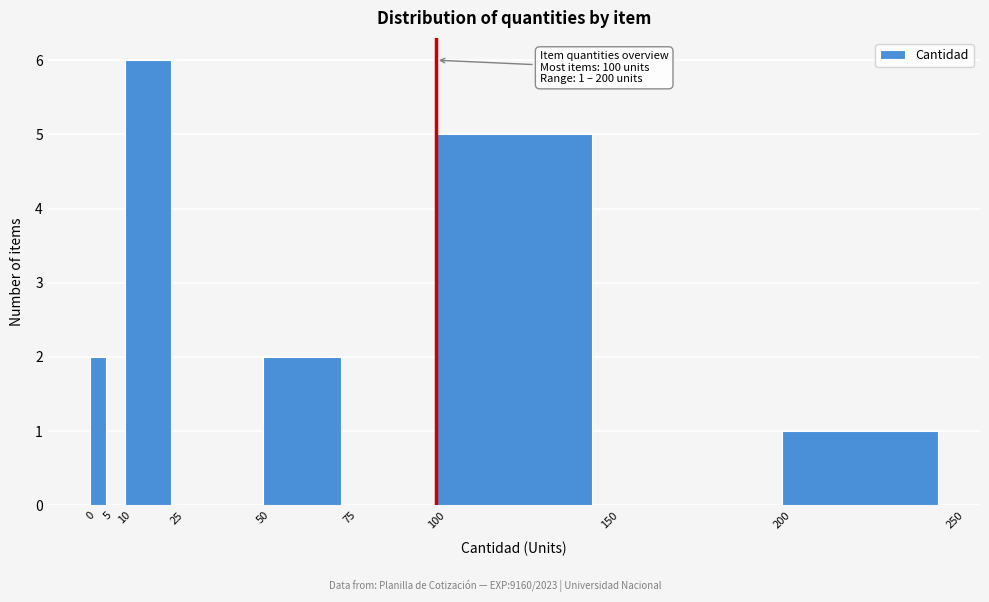

Over which range of the x-axis is the bar tallest?

10 to 25